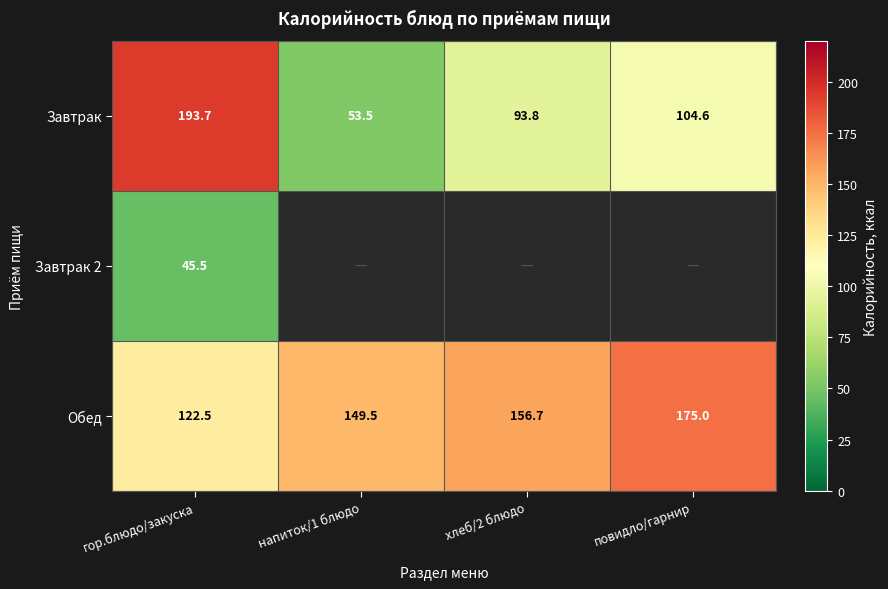

What is the approximate value of Обед at повидло/гарнир?

175.0